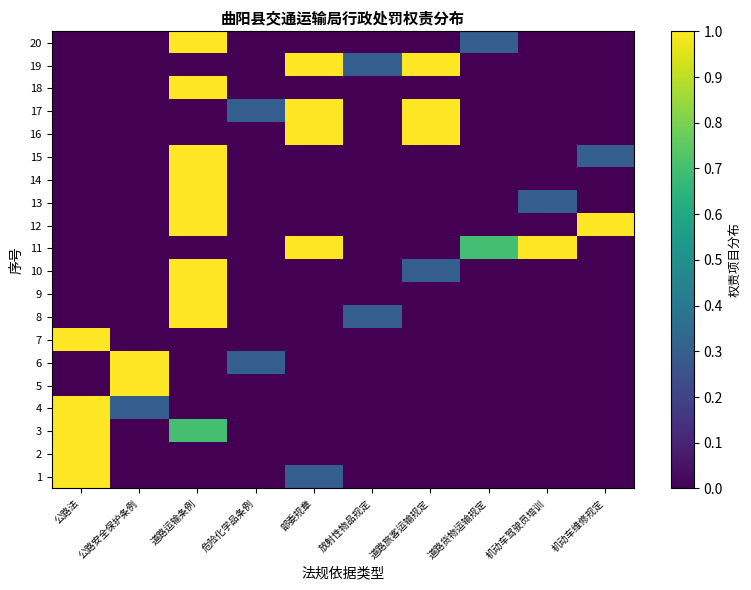

Reading left to right, what are all the values shown in this chart?

1: 公路法=1.0	公路安全保护条例=0.0	道路运输条例=0.0	危险化学品条例=0.0	部委规章=0.3	放射性物品规定=0.0	道路旅客运输规定=0.0	道路货物运输规定=0.0	机动车驾驶员培训=0.0	机动车维修规定=0.0
2: 公路法=1.0	公路安全保护条例=0.0	道路运输条例=0.0	危险化学品条例=0.0	部委规章=0.0	放射性物品规定=0.0	道路旅客运输规定=0.0	道路货物运输规定=0.0	机动车驾驶员培训=0.0	机动车维修规定=0.0
3: 公路法=1.0	公路安全保护条例=0.0	道路运输条例=0.7	危险化学品条例=0.0	部委规章=0.0	放射性物品规定=0.0	道路旅客运输规定=0.0	道路货物运输规定=0.0	机动车驾驶员培训=0.0	机动车维修规定=0.0
4: 公路法=1.0	公路安全保护条例=0.3	道路运输条例=0.0	危险化学品条例=0.0	部委规章=0.0	放射性物品规定=0.0	道路旅客运输规定=0.0	道路货物运输规定=0.0	机动车驾驶员培训=0.0	机动车维修规定=0.0
5: 公路法=0.0	公路安全保护条例=1.0	道路运输条例=0.0	危险化学品条例=0.0	部委规章=0.0	放射性物品规定=0.0	道路旅客运输规定=0.0	道路货物运输规定=0.0	机动车驾驶员培训=0.0	机动车维修规定=0.0
6: 公路法=0.0	公路安全保护条例=1.0	道路运输条例=0.0	危险化学品条例=0.3	部委规章=0.0	放射性物品规定=0.0	道路旅客运输规定=0.0	道路货物运输规定=0.0	机动车驾驶员培训=0.0	机动车维修规定=0.0
7: 公路法=1.0	公路安全保护条例=0.0	道路运输条例=0.0	危险化学品条例=0.0	部委规章=0.0	放射性物品规定=0.0	道路旅客运输规定=0.0	道路货物运输规定=0.0	机动车驾驶员培训=0.0	机动车维修规定=0.0
8: 公路法=0.0	公路安全保护条例=0.0	道路运输条例=1.0	危险化学品条例=0.0	部委规章=0.0	放射性物品规定=0.3	道路旅客运输规定=0.0	道路货物运输规定=0.0	机动车驾驶员培训=0.0	机动车维修规定=0.0
9: 公路法=0.0	公路安全保护条例=0.0	道路运输条例=1.0	危险化学品条例=0.0	部委规章=0.0	放射性物品规定=0.0	道路旅客运输规定=0.0	道路货物运输规定=0.0	机动车驾驶员培训=0.0	机动车维修规定=0.0
10: 公路法=0.0	公路安全保护条例=0.0	道路运输条例=1.0	危险化学品条例=0.0	部委规章=0.0	放射性物品规定=0.0	道路旅客运输规定=0.3	道路货物运输规定=0.0	机动车驾驶员培训=0.0	机动车维修规定=0.0
11: 公路法=0.0	公路安全保护条例=0.0	道路运输条例=0.0	危险化学品条例=0.0	部委规章=1.0	放射性物品规定=0.0	道路旅客运输规定=0.0	道路货物运输规定=0.7	机动车驾驶员培训=1.0	机动车维修规定=0.0
12: 公路法=0.0	公路安全保护条例=0.0	道路运输条例=1.0	危险化学品条例=0.0	部委规章=0.0	放射性物品规定=0.0	道路旅客运输规定=0.0	道路货物运输规定=0.0	机动车驾驶员培训=0.0	机动车维修规定=1.0
13: 公路法=0.0	公路安全保护条例=0.0	道路运输条例=1.0	危险化学品条例=0.0	部委规章=0.0	放射性物品规定=0.0	道路旅客运输规定=0.0	道路货物运输规定=0.0	机动车驾驶员培训=0.3	机动车维修规定=0.0
14: 公路法=0.0	公路安全保护条例=0.0	道路运输条例=1.0	危险化学品条例=0.0	部委规章=0.0	放射性物品规定=0.0	道路旅客运输规定=0.0	道路货物运输规定=0.0	机动车驾驶员培训=0.0	机动车维修规定=0.0
15: 公路法=0.0	公路安全保护条例=0.0	道路运输条例=1.0	危险化学品条例=0.0	部委规章=0.0	放射性物品规定=0.0	道路旅客运输规定=0.0	道路货物运输规定=0.0	机动车驾驶员培训=0.0	机动车维修规定=0.3
16: 公路法=0.0	公路安全保护条例=0.0	道路运输条例=0.0	危险化学品条例=0.0	部委规章=1.0	放射性物品规定=0.0	道路旅客运输规定=1.0	道路货物运输规定=0.0	机动车驾驶员培训=0.0	机动车维修规定=0.0
17: 公路法=0.0	公路安全保护条例=0.0	道路运输条例=0.0	危险化学品条例=0.3	部委规章=1.0	放射性物品规定=0.0	道路旅客运输规定=1.0	道路货物运输规定=0.0	机动车驾驶员培训=0.0	机动车维修规定=0.0
18: 公路法=0.0	公路安全保护条例=0.0	道路运输条例=1.0	危险化学品条例=0.0	部委规章=0.0	放射性物品规定=0.0	道路旅客运输规定=0.0	道路货物运输规定=0.0	机动车驾驶员培训=0.0	机动车维修规定=0.0
19: 公路法=0.0	公路安全保护条例=0.0	道路运输条例=0.0	危险化学品条例=0.0	部委规章=1.0	放射性物品规定=0.3	道路旅客运输规定=1.0	道路货物运输规定=0.0	机动车驾驶员培训=0.0	机动车维修规定=0.0
20: 公路法=0.0	公路安全保护条例=0.0	道路运输条例=1.0	危险化学品条例=0.0	部委规章=0.0	放射性物品规定=0.0	道路旅客运输规定=0.0	道路货物运输规定=0.3	机动车驾驶员培训=0.0	机动车维修规定=0.0